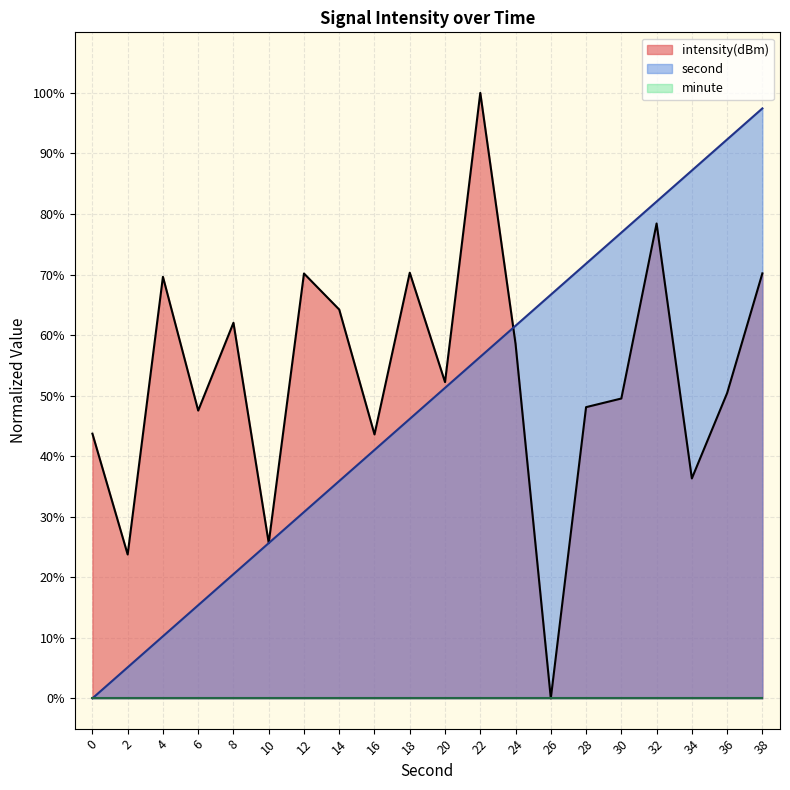

True or false: second and intensity(dBm) intersect in this chart.

True